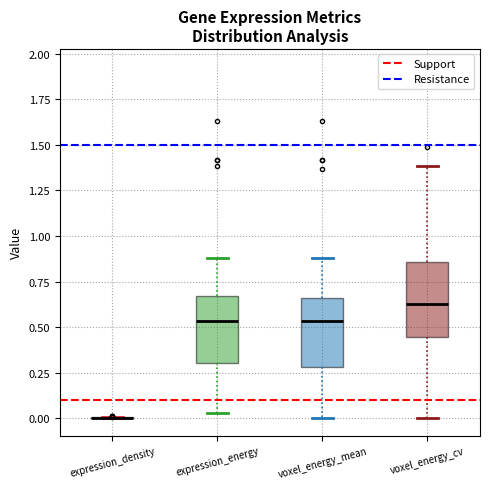

Reading left to right, read every box against the y-axis: the position of its median line, the range the box covers, and the ends of its whiskers. The values are not printed on the chart, so give them approximately, as read against the axis.

expression_density: box collapsed to a line at 0.00, whiskers 0.00 to 0.00
expression_energy: median 0.55, box 0.30 to 0.65, whiskers 0.05 to 0.90
voxel_energy_mean: median 0.55, box 0.30 to 0.65, whiskers 0.00 to 0.90
voxel_energy_cv: median 0.65, box 0.45 to 0.85, whiskers 0.00 to 1.40